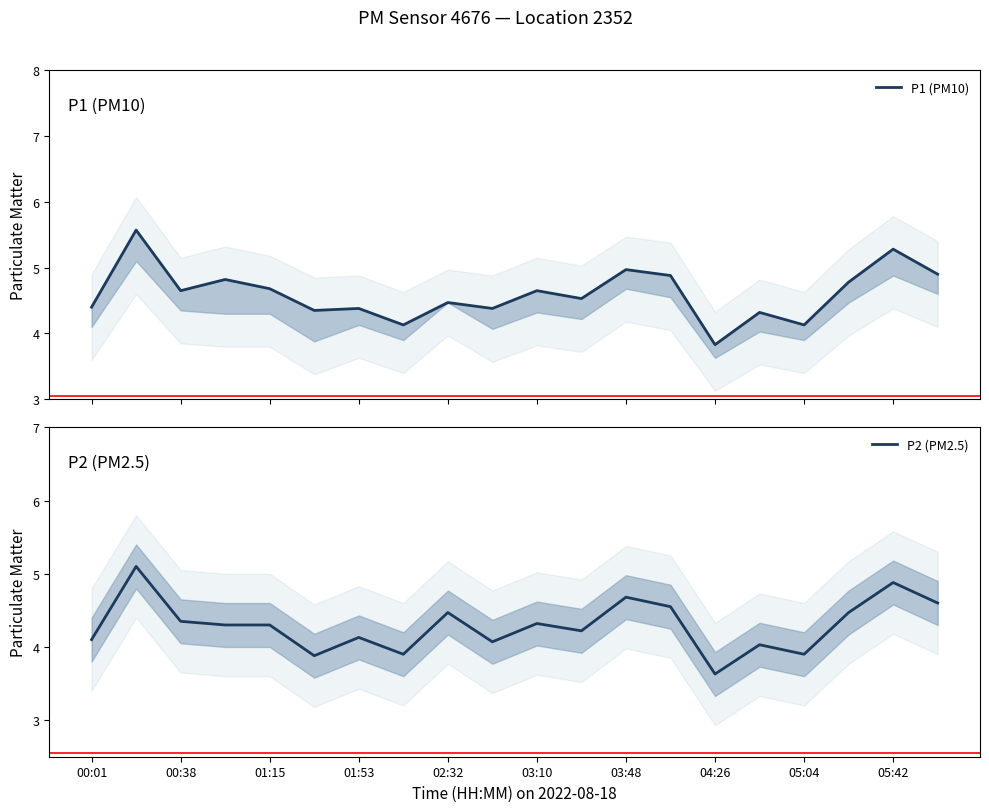

True or false: P1 (PM10) and P2 (PM2.5) cross at least once.

False